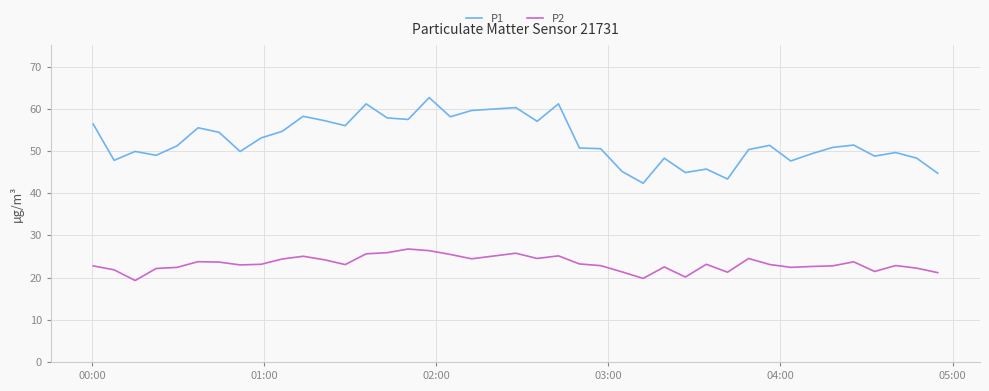

Rank the series by their maximum value, from highest to lowest.

P1, P2